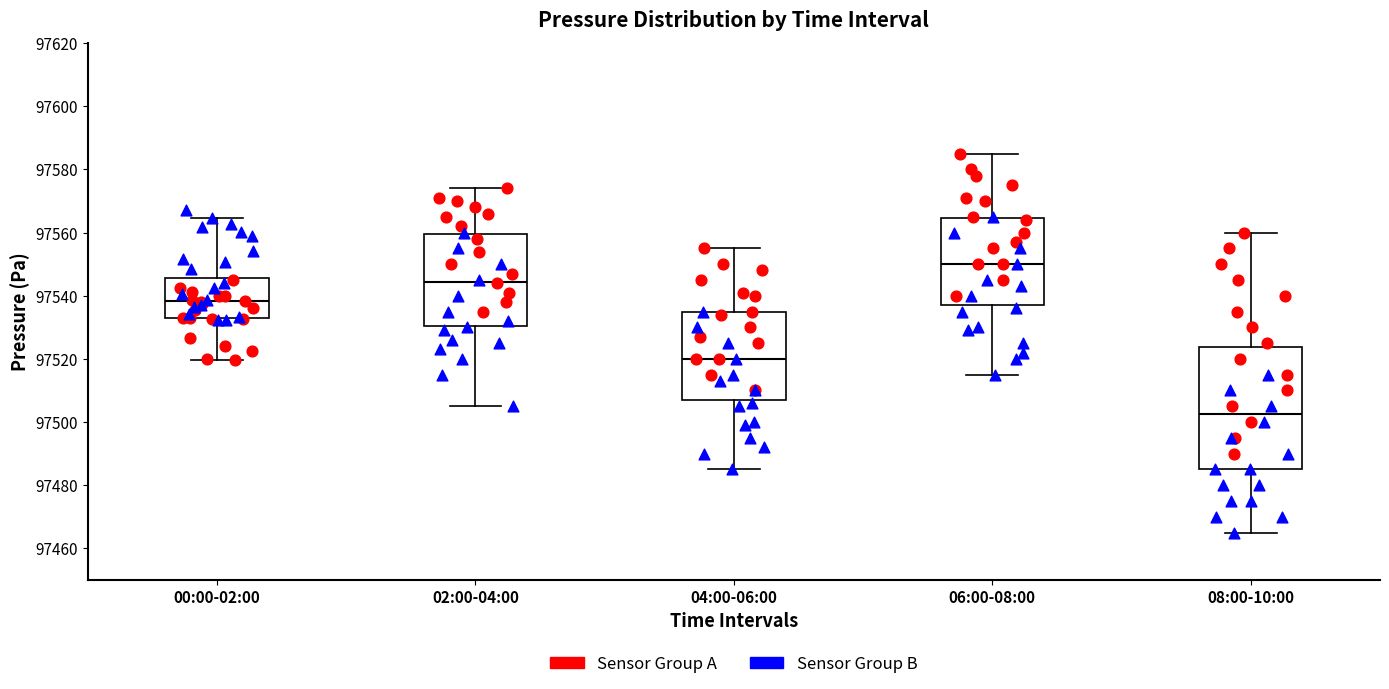

Comparing the boxes themselves (not the whiskers), which one is the tallest?

08:00-10:00